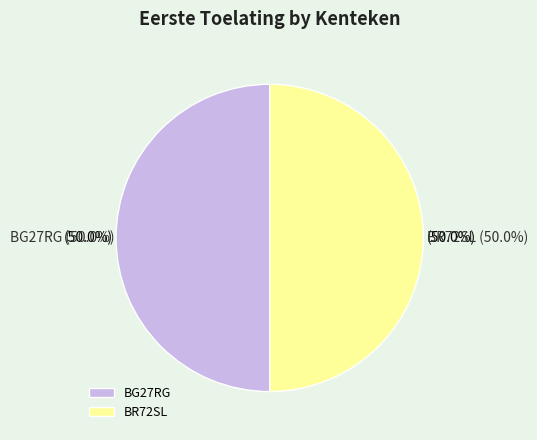

How many segments does this pie chart have?

2